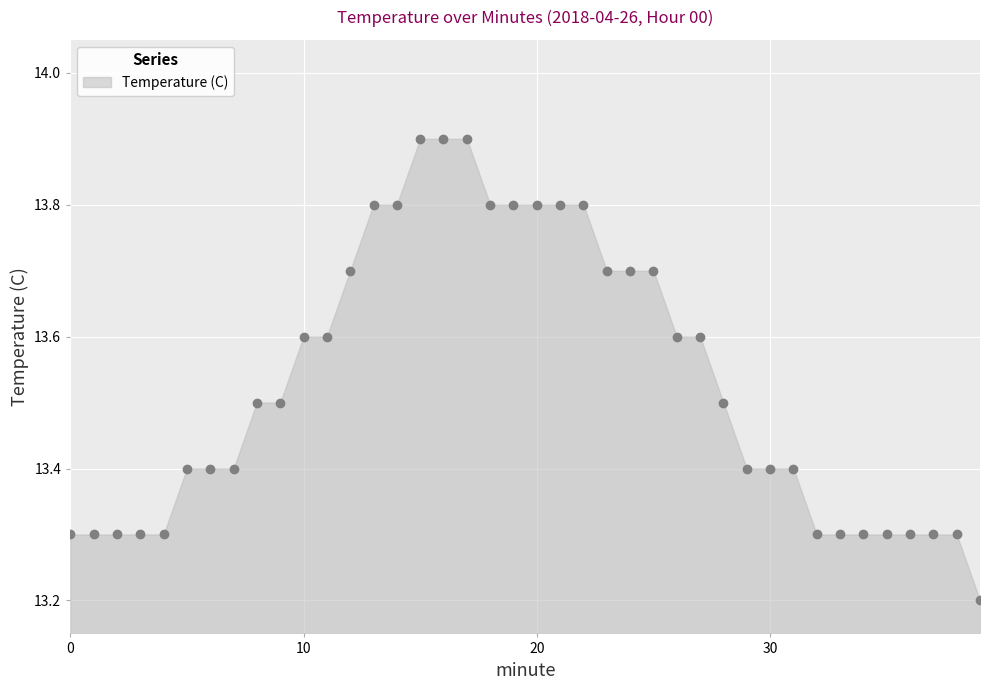

What is the range of Y values (max minus min)?

0.7